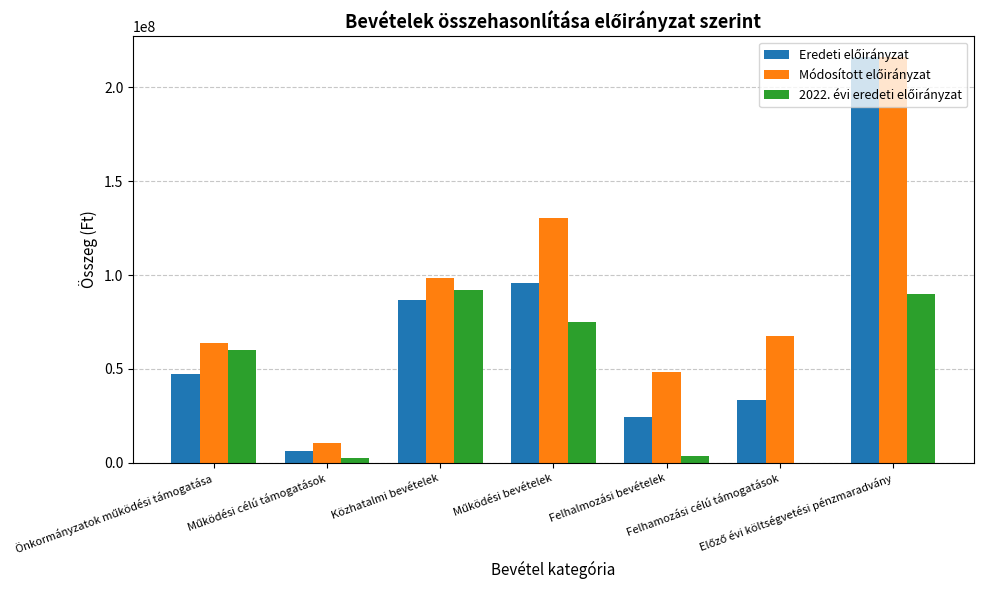

The 2022. évi eredeti előirányzat series shows 0 at Felhamozási célú támogatások. True or false?

True